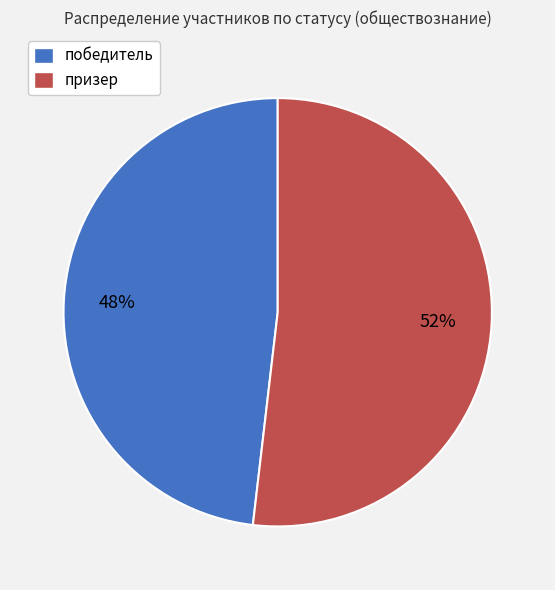

Does победитель account for over 50% of the chart?

No